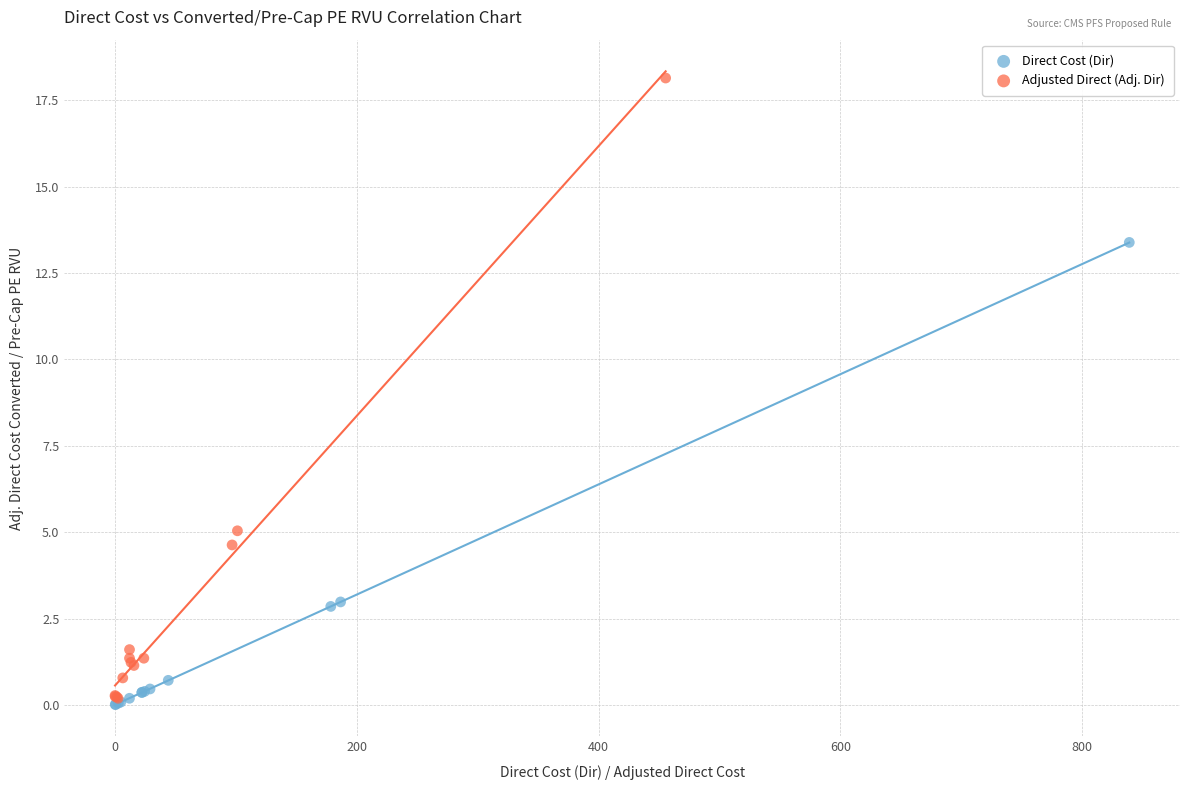

Which series reaches the maximum Y coordinate?

Adjusted Direct (Adj. Dir)